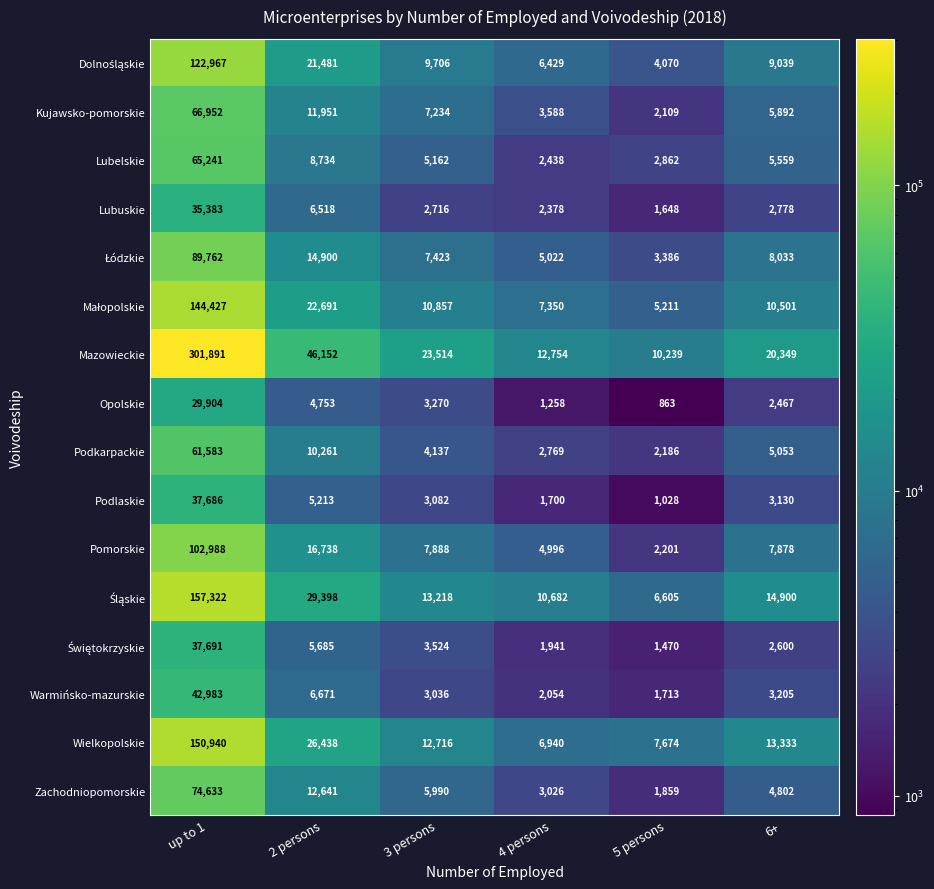

Which category has the lowest value across all series?

5 persons